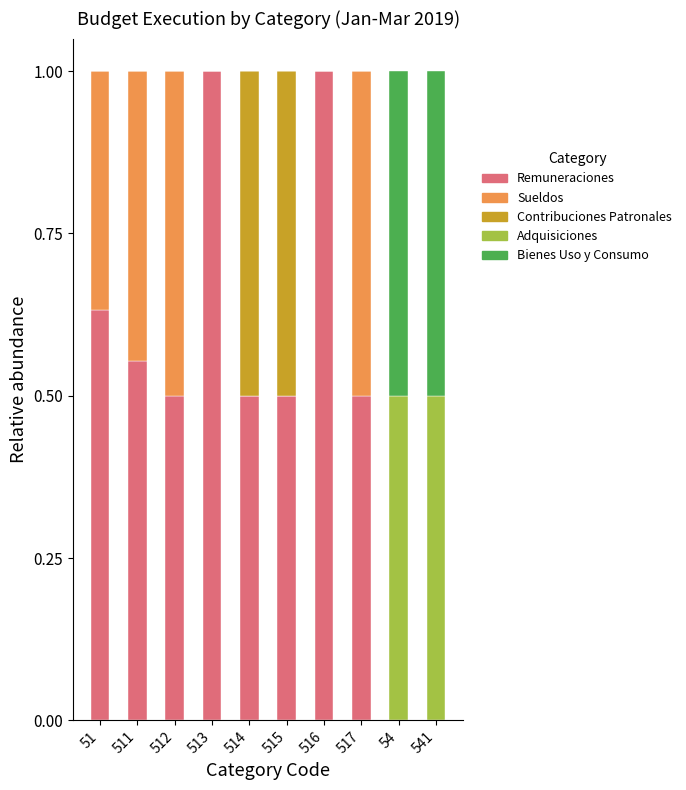

What is the maximum value for Remuneraciones?

1.0